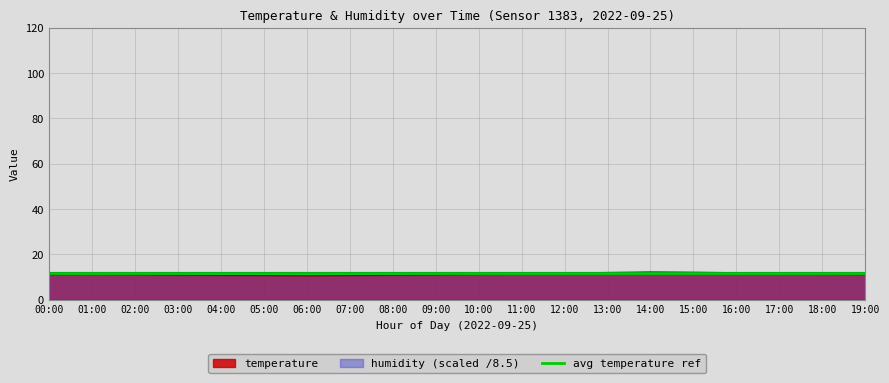

The value at 00:00 is 3.7. True or false?

False